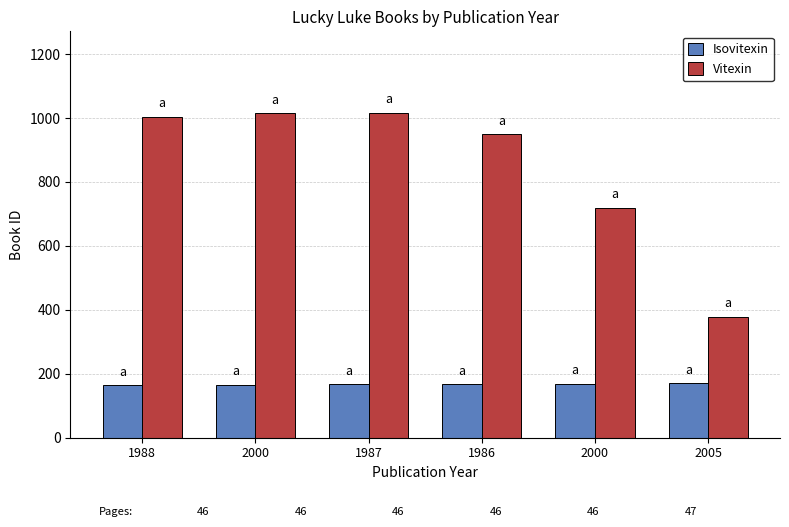

What are all the series names shown in the legend?

Isovitexin, Vitexin